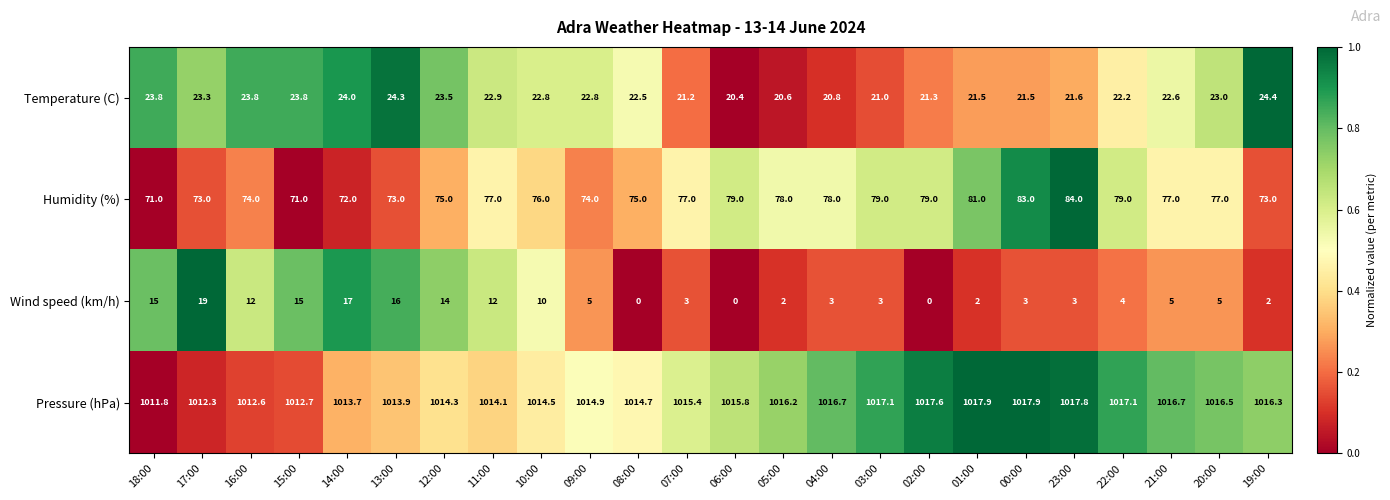

At which label does Temperature (C) first exceed 22?

18:00